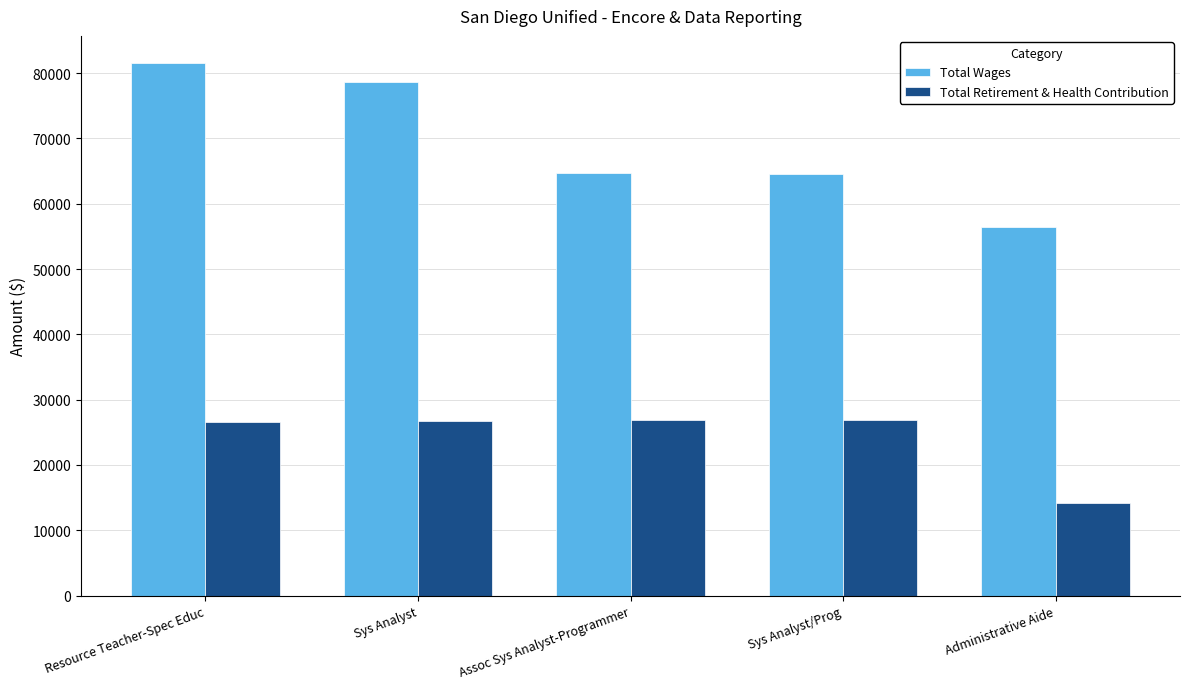

What is the spread (max minus min) of values at Resource Teacher-Spec Educ?

55093